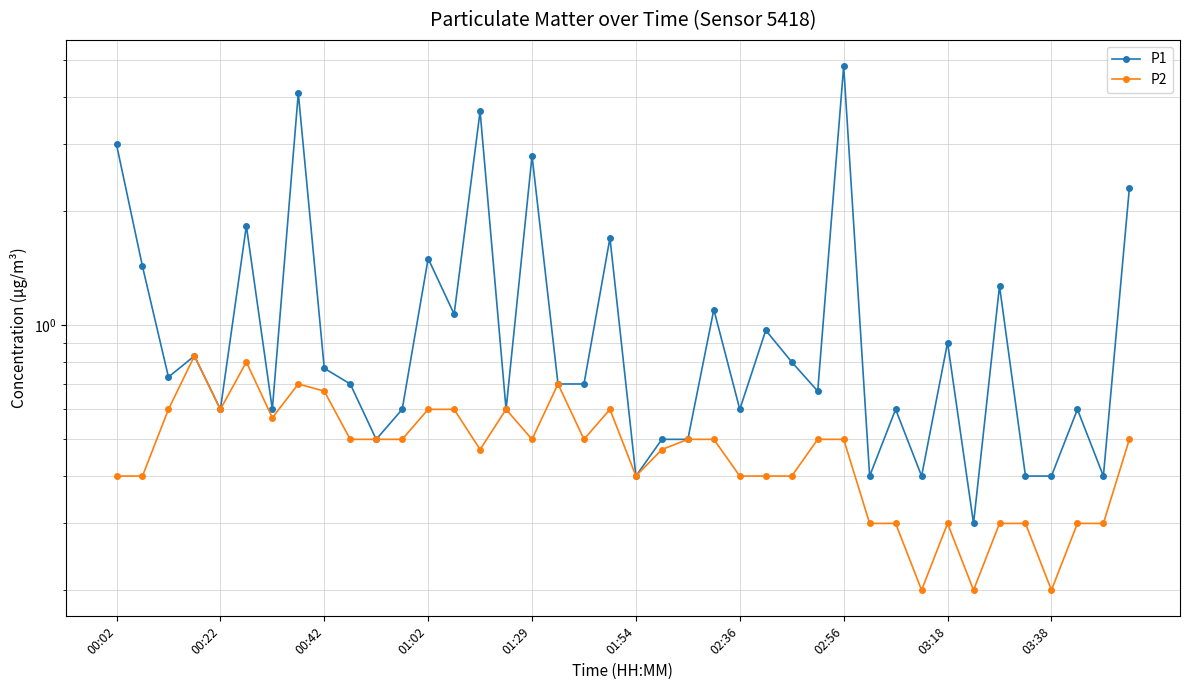

Is this an area chart (filled region under the line)?

No